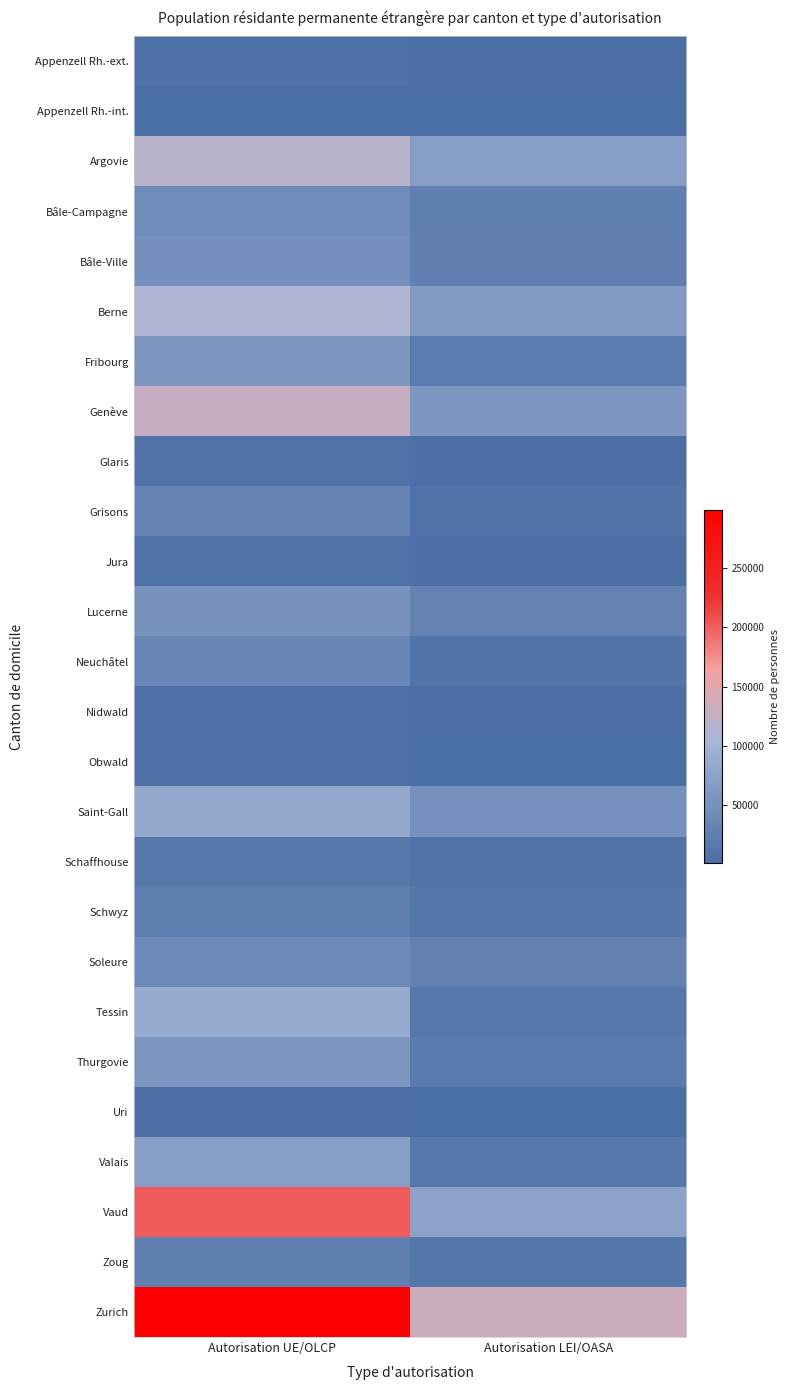

Reading right to left, extract all data points from this chart.

Appenzell Rh.-ext.: Autorisation LEI/OASA=2654	Autorisation UE/OLCP=6434
Appenzell Rh.-int.: Autorisation LEI/OASA=631	Autorisation UE/OLCP=1287
Argovie: Autorisation LEI/OASA=67283	Autorisation UE/OLCP=118977
Bâle-Campagne: Autorisation LEI/OASA=26241	Autorisation UE/OLCP=44098
Bâle-Ville: Autorisation LEI/OASA=26485	Autorisation UE/OLCP=48856
Berne: Autorisation LEI/OASA=64415	Autorisation UE/OLCP=110232
Fribourg: Autorisation LEI/OASA=19647	Autorisation UE/OLCP=59596
Genève: Autorisation LEI/OASA=59799	Autorisation UE/OLCP=128012
Glaris: Autorisation LEI/OASA=3583	Autorisation UE/OLCP=6815
Grisons: Autorisation LEI/OASA=6994	Autorisation UE/OLCP=32335
Jura: Autorisation LEI/OASA=3261	Autorisation UE/OLCP=7668
Lucerne: Autorisation LEI/OASA=30735	Autorisation UE/OLCP=52957
Neuchâtel: Autorisation LEI/OASA=10538	Autorisation UE/OLCP=36234
Nidwald: Autorisation LEI/OASA=2020	Autorisation UE/OLCP=5217
Obwald: Autorisation LEI/OASA=1660	Autorisation UE/OLCP=4399
Saint-Gall: Autorisation LEI/OASA=49868	Autorisation UE/OLCP=83609
Schaffhouse: Autorisation LEI/OASA=7792	Autorisation UE/OLCP=15483
Schwyz: Autorisation LEI/OASA=12430	Autorisation UE/OLCP=25146
Soleure: Autorisation LEI/OASA=28832	Autorisation UE/OLCP=39482
Tessin: Autorisation LEI/OASA=14402	Autorisation UE/OLCP=85735
Thurgovie: Autorisation LEI/OASA=18821	Autorisation UE/OLCP=57420
Uri: Autorisation LEI/OASA=1389	Autorisation UE/OLCP=3526
Valais: Autorisation LEI/OASA=15322	Autorisation UE/OLCP=67590
Vaud: Autorisation LEI/OASA=74269	Autorisation UE/OLCP=201526
Zoug: Autorisation LEI/OASA=13426	Autorisation UE/OLCP=26213
Zurich: Autorisation LEI/OASA=133124	Autorisation UE/OLCP=298998